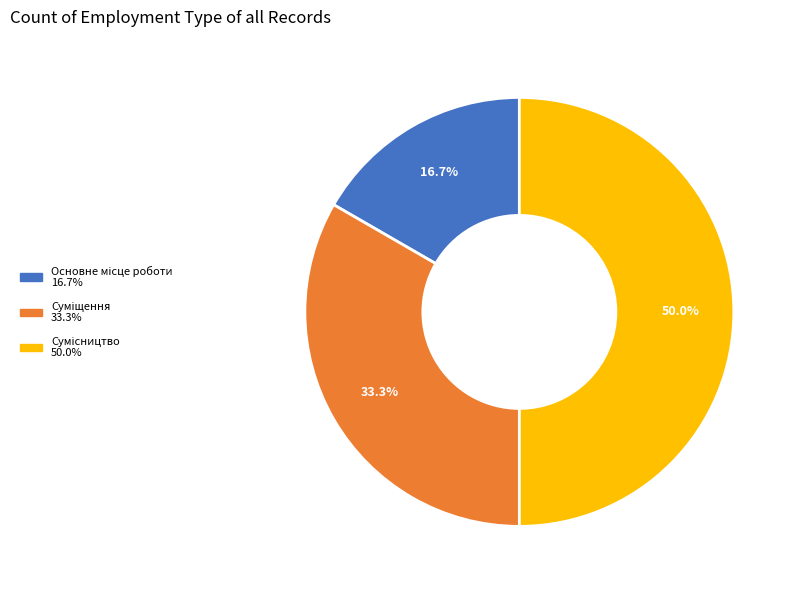

To the nearest percent, what is the difference between the largest and smallest slice percentages?

33%